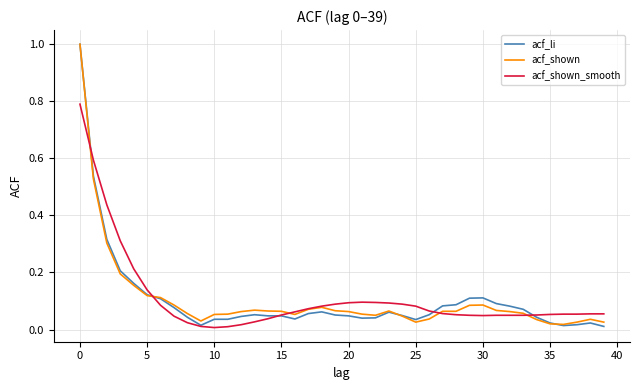

What is the maximum value for acf_shown?

1.0